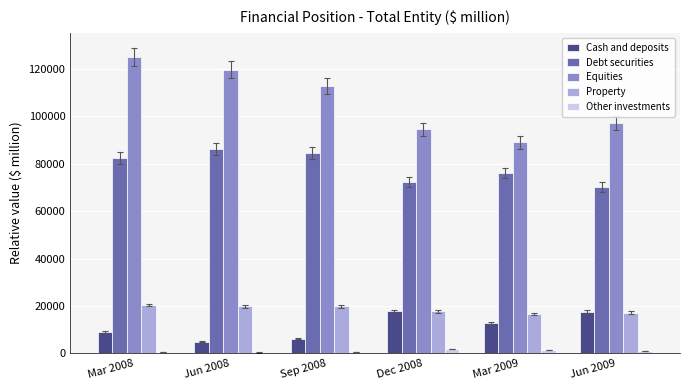

Which series has the largest total across all categories?

Equities